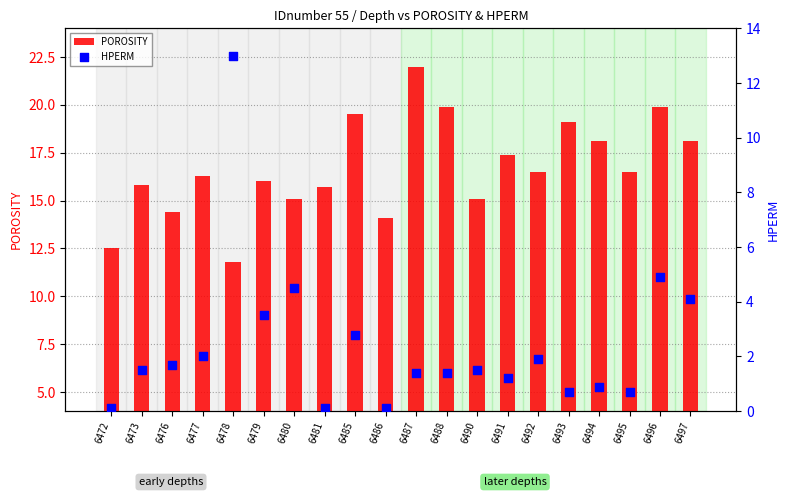

Is the value of POROSITY at 6477 greater than the value of HPERM at 6495?

Yes